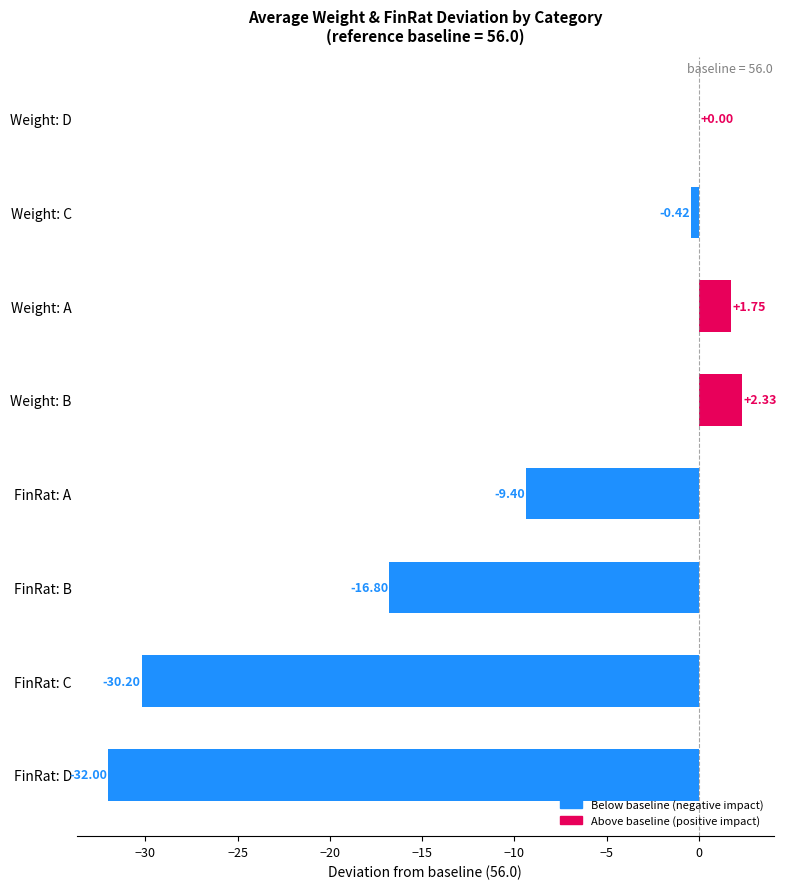

At which category does the chart reach its peak across all series?

Weight: B